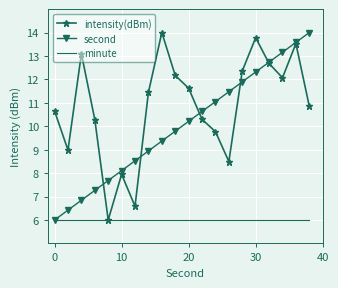

List the series in order of their overall mean, highest first.

intensity(dBm), second, minute